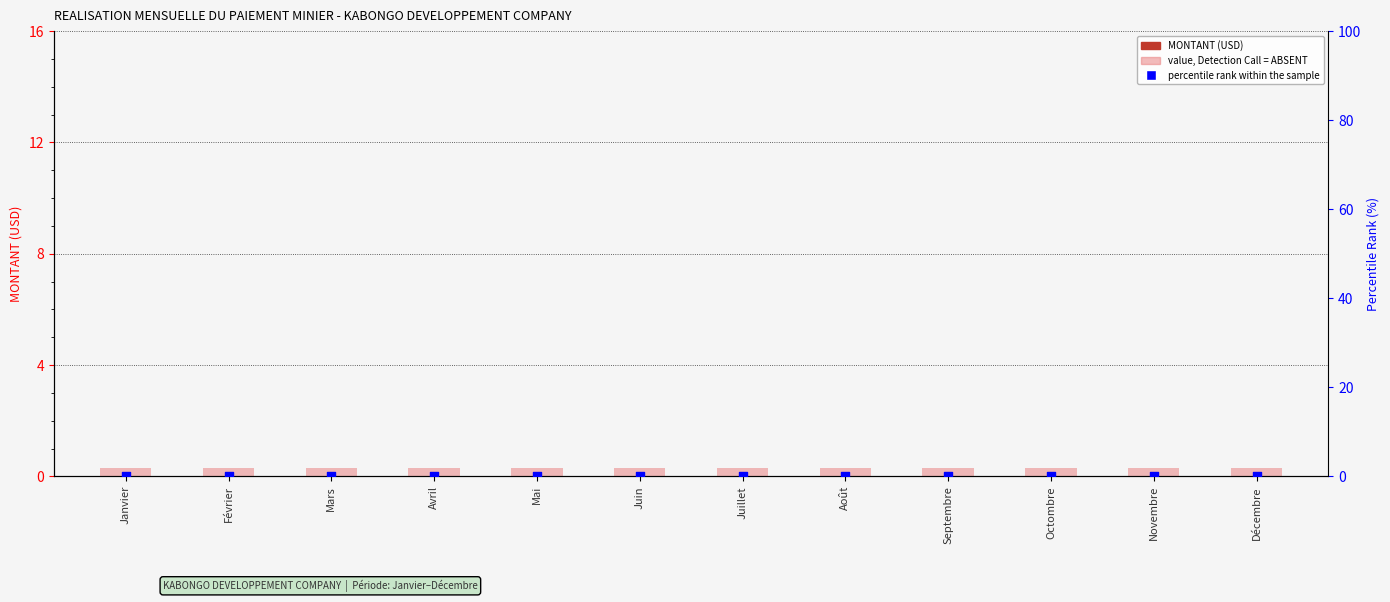

At which category is the sum across all series the highest?

Janvier